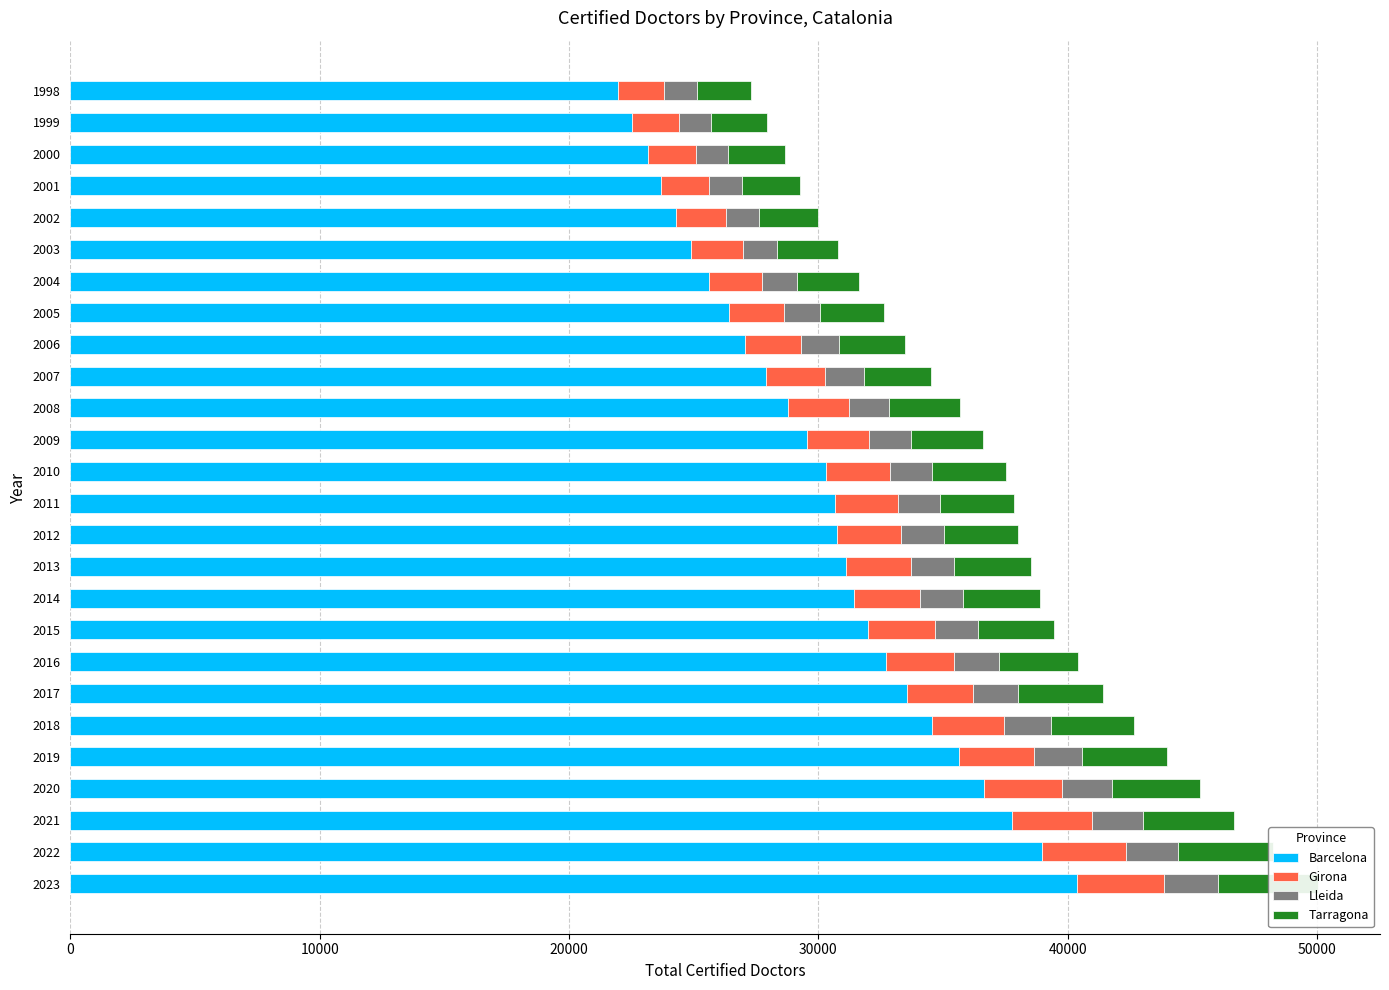

The Lleida series shows 2365 at 2009. True or false?

False